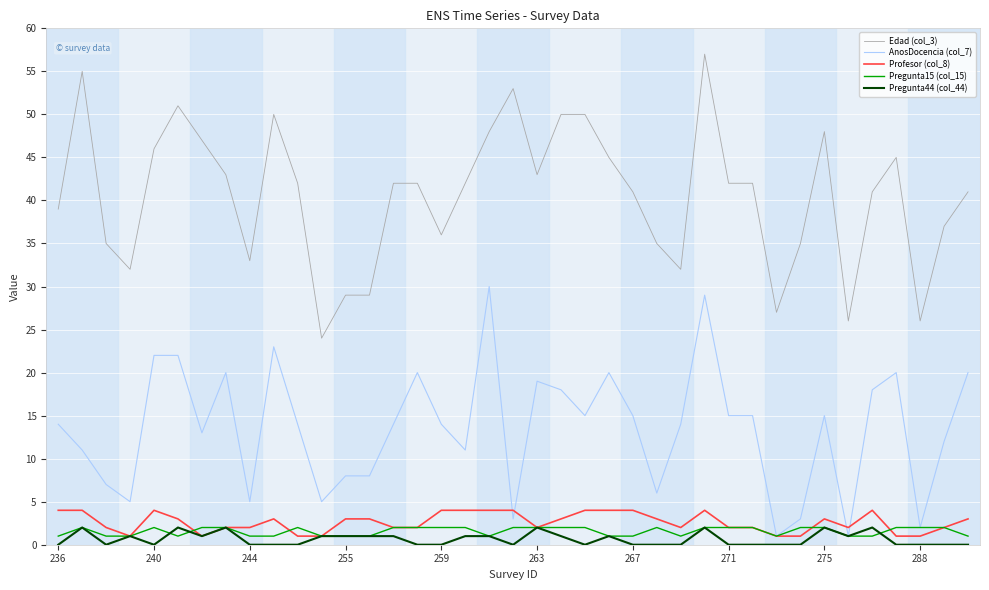

What are all the series names shown in the legend?

Edad (col_3), AnosDocencia (col_7), Profesor (col_8), Pregunta15 (col_15), Pregunta44 (col_44)